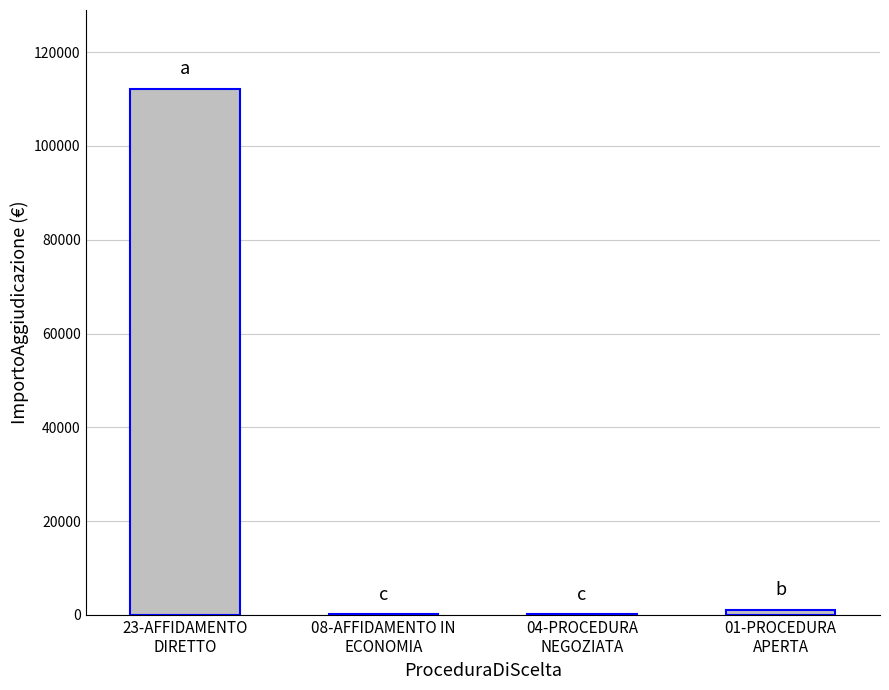

Between 08-AFFIDAMENTO IN
ECONOMIA and 23-AFFIDAMENTO
DIRETTO, which is larger?

23-AFFIDAMENTO
DIRETTO